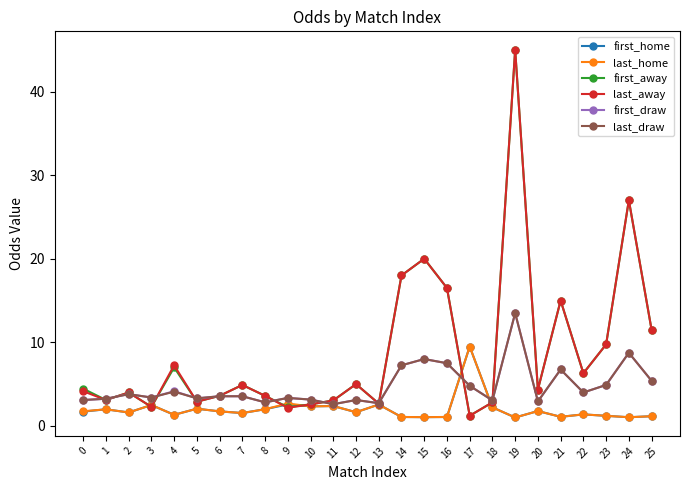

The first_draw series shows 2.8 at 8. True or false?

True